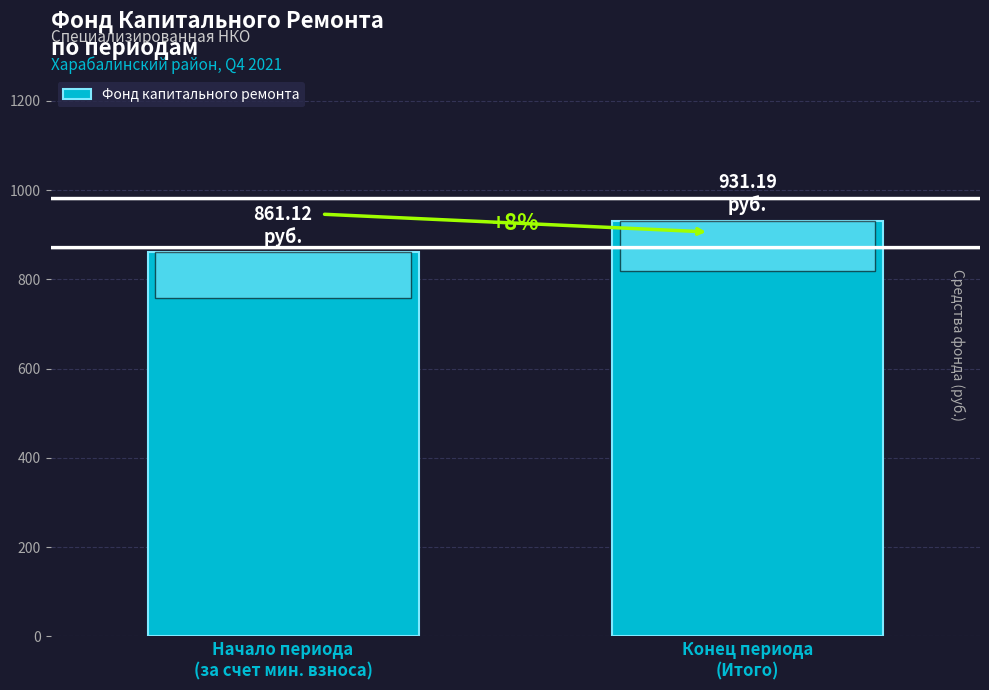

What is the value of the 2nd bar from the left?

931.2